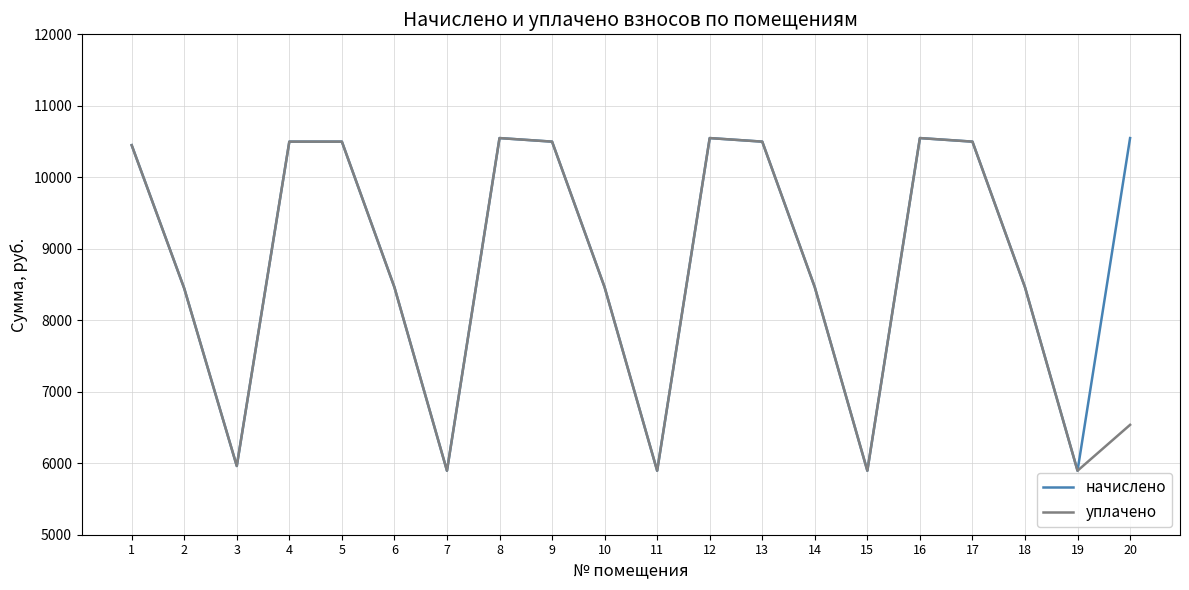

Count the number of categories in the chart.

20